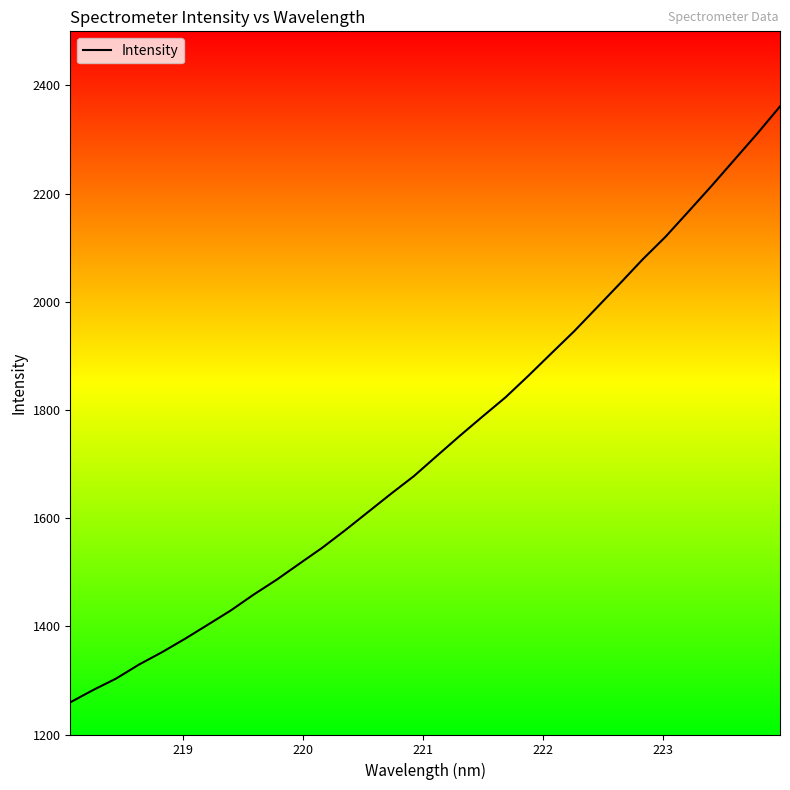

What is the difference between the maximum and minimum values?

1101.7